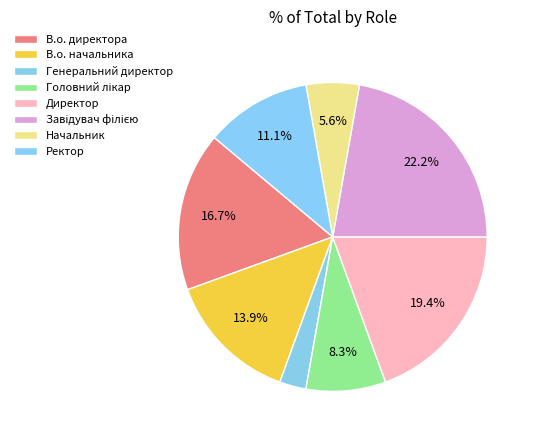

To the nearest percent, what is the difference between the В.о. директора and Директор slice percentages?

3%